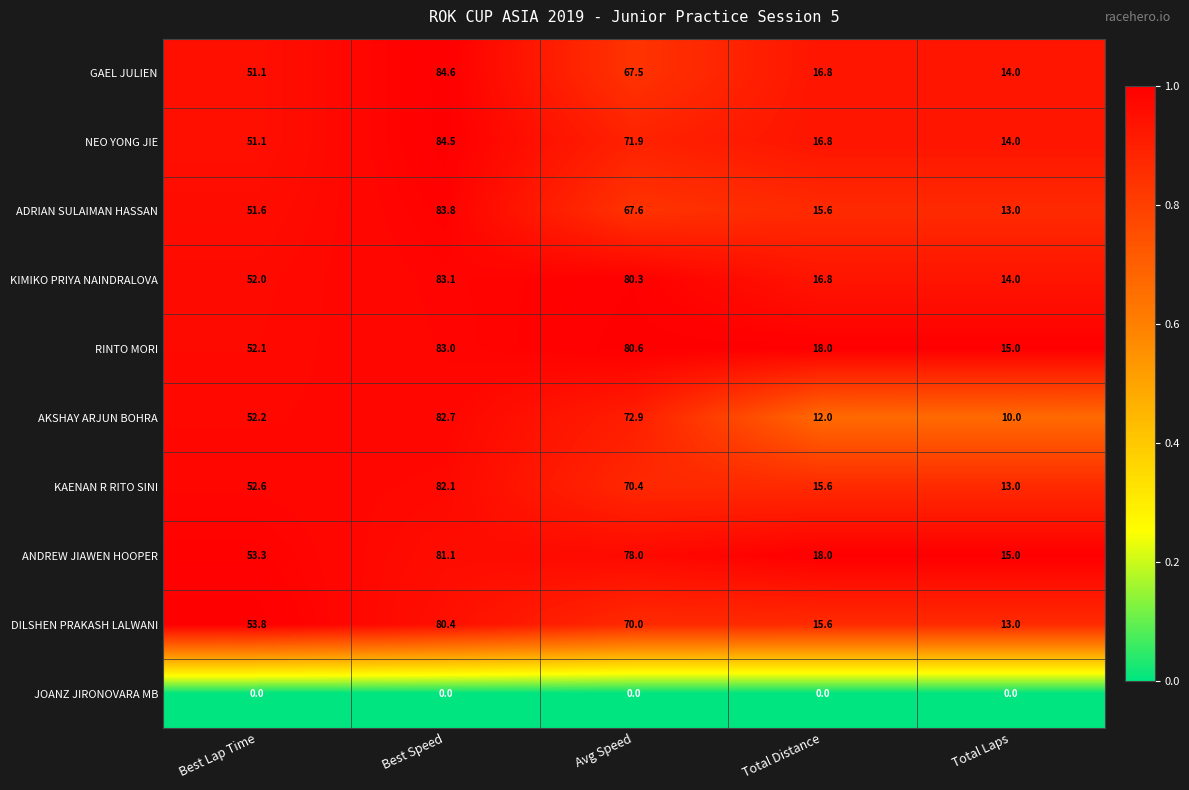

What is the difference between the highest and lowest values at Total Laps?

15.0